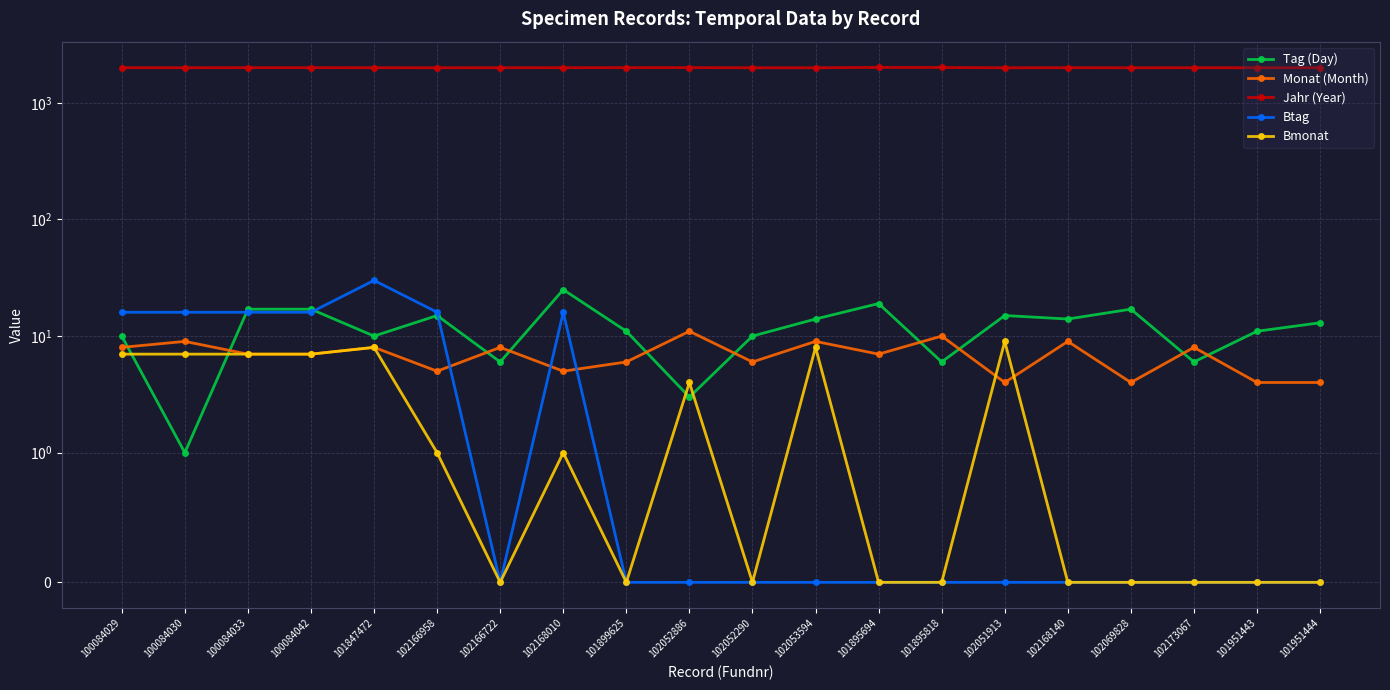

What are all the series names shown in the legend?

Tag (Day), Monat (Month), Jahr (Year), Btag, Bmonat